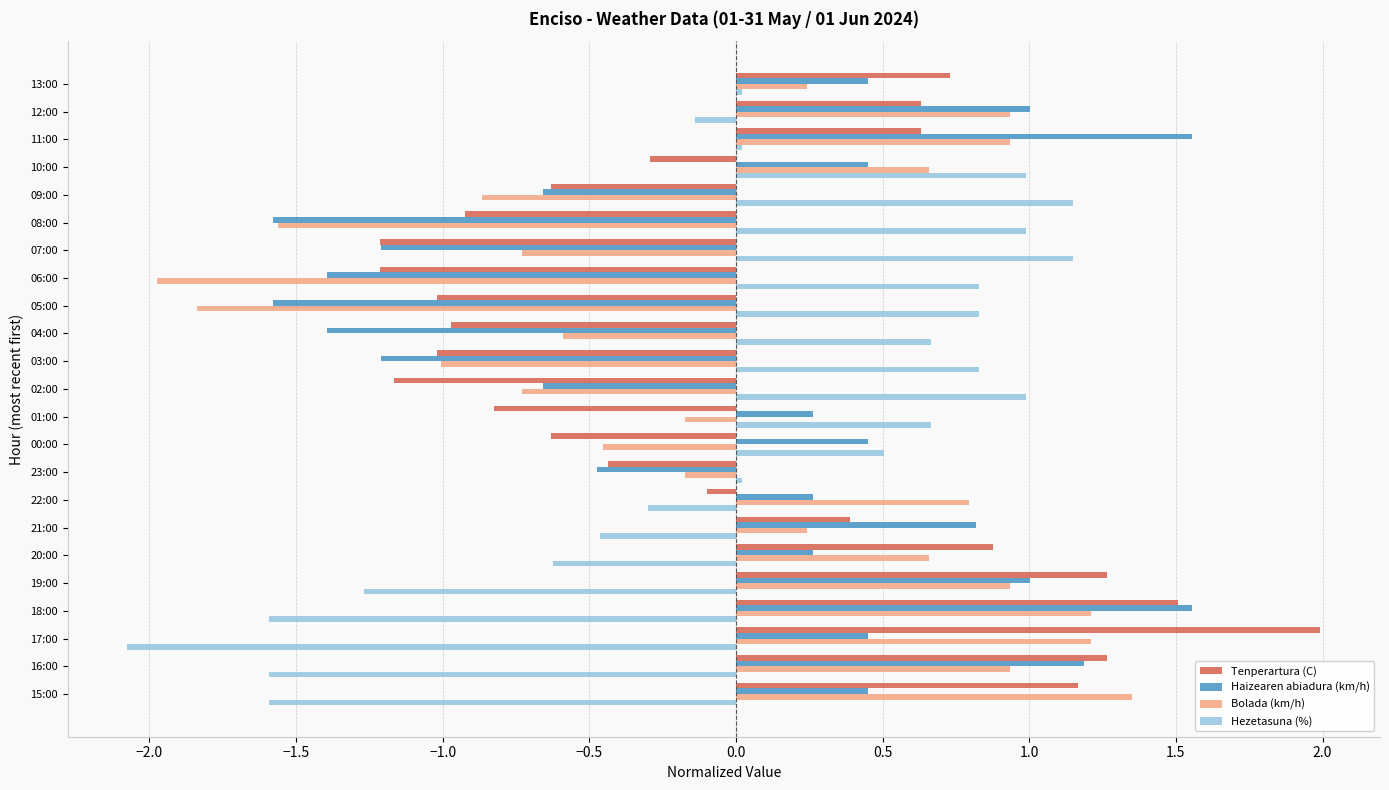

What is the greatest value displayed?

2.0